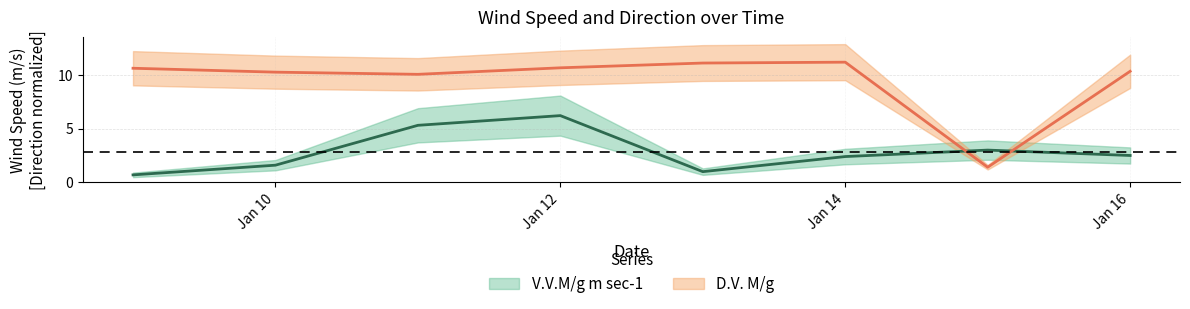

How many times do V.V.M/g m sec-1 and D.V. M/g cross each other?

2